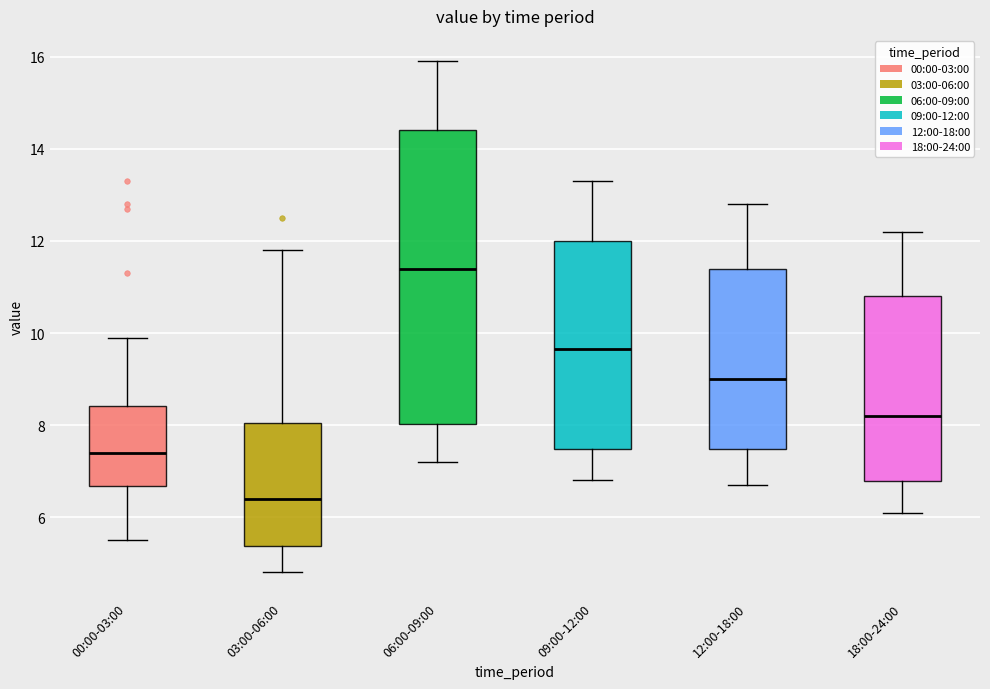

Reading left to right, transcribe this box plot: for each box, give where its median line is, the range the box spans, and where its two whiskers end, as read against the y-axis. The values are not printed on the chart, so give them approximately, as read against the axis.

00:00-03:00: median 7.4, box 6.6 to 8.4, whiskers 5.6 to 10.0
03:00-06:00: median 6.4, box 5.4 to 8.0, whiskers 4.8 to 11.8
06:00-09:00: median 11.4, box 8.0 to 14.4, whiskers 7.2 to 16.0
09:00-12:00: median 9.6, box 7.4 to 12.0, whiskers 6.8 to 13.4
12:00-18:00: median 9.0, box 7.4 to 11.4, whiskers 6.8 to 12.8
18:00-24:00: median 8.2, box 6.8 to 10.8, whiskers 6.2 to 12.2